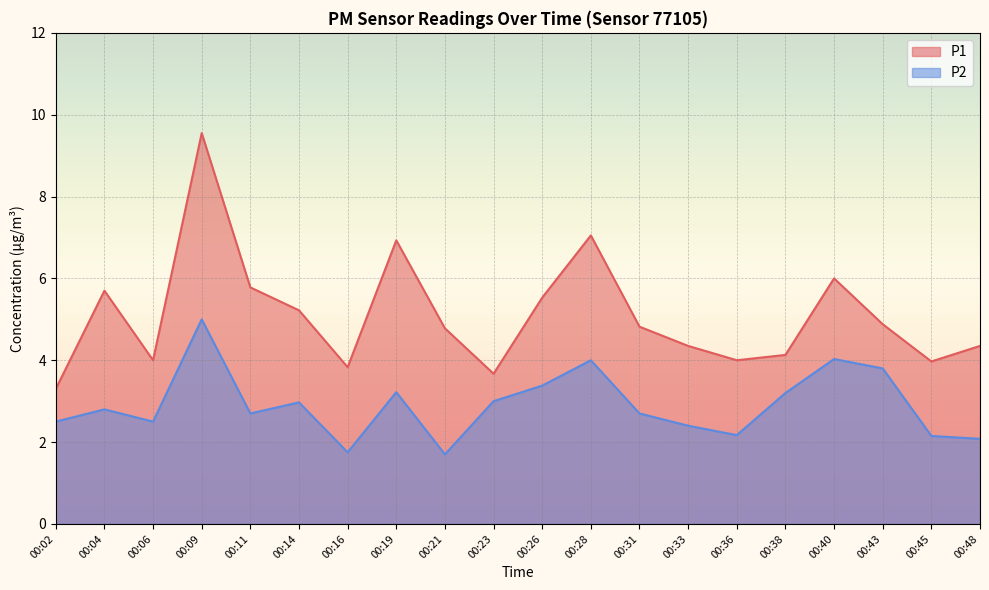

In P1, how many points are lower than both neighbors (excluding endpoints)?

5